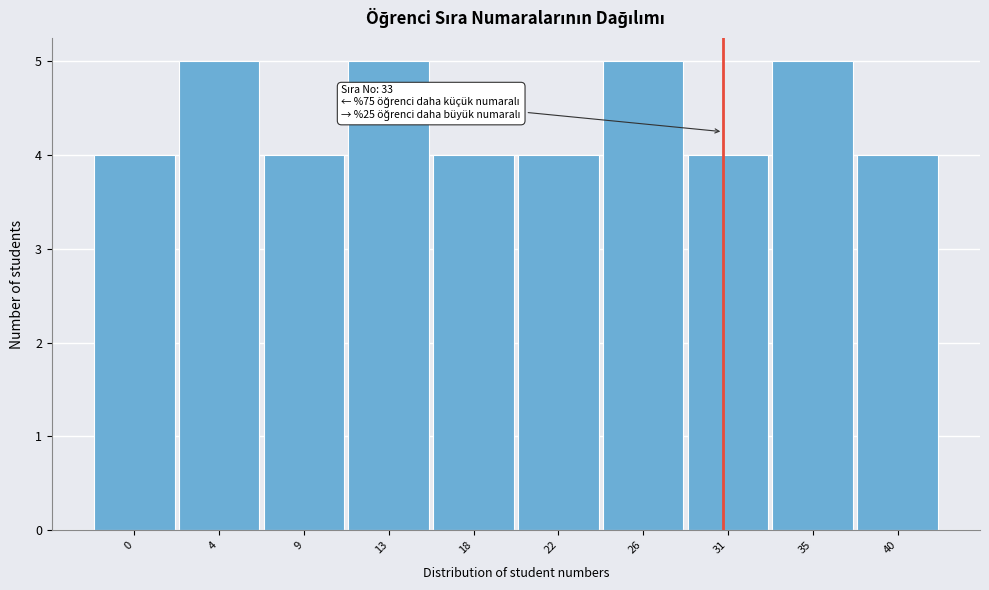

Reading left to right, list all the values displayed in this chart.

4	5	4	5	4	4	5	4	5	4